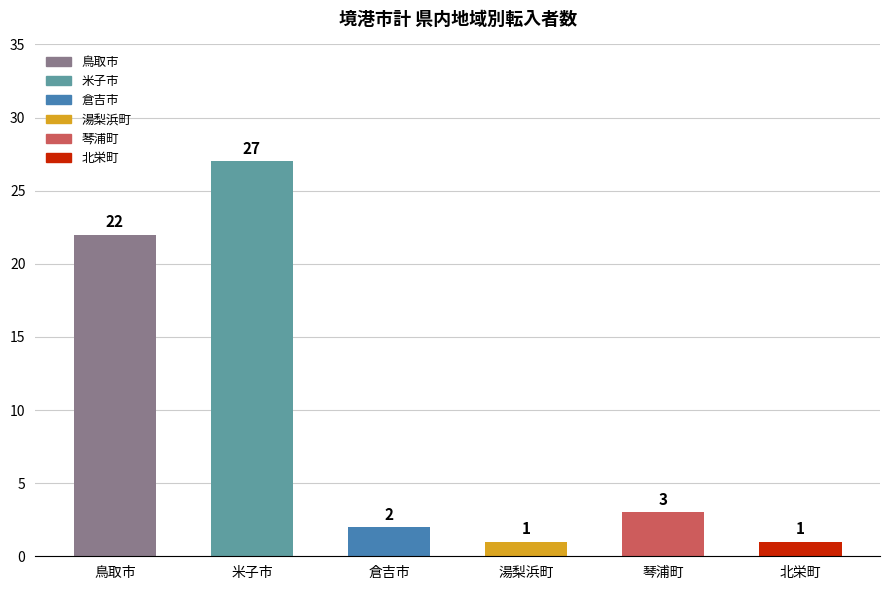

What is the greatest value displayed?

27